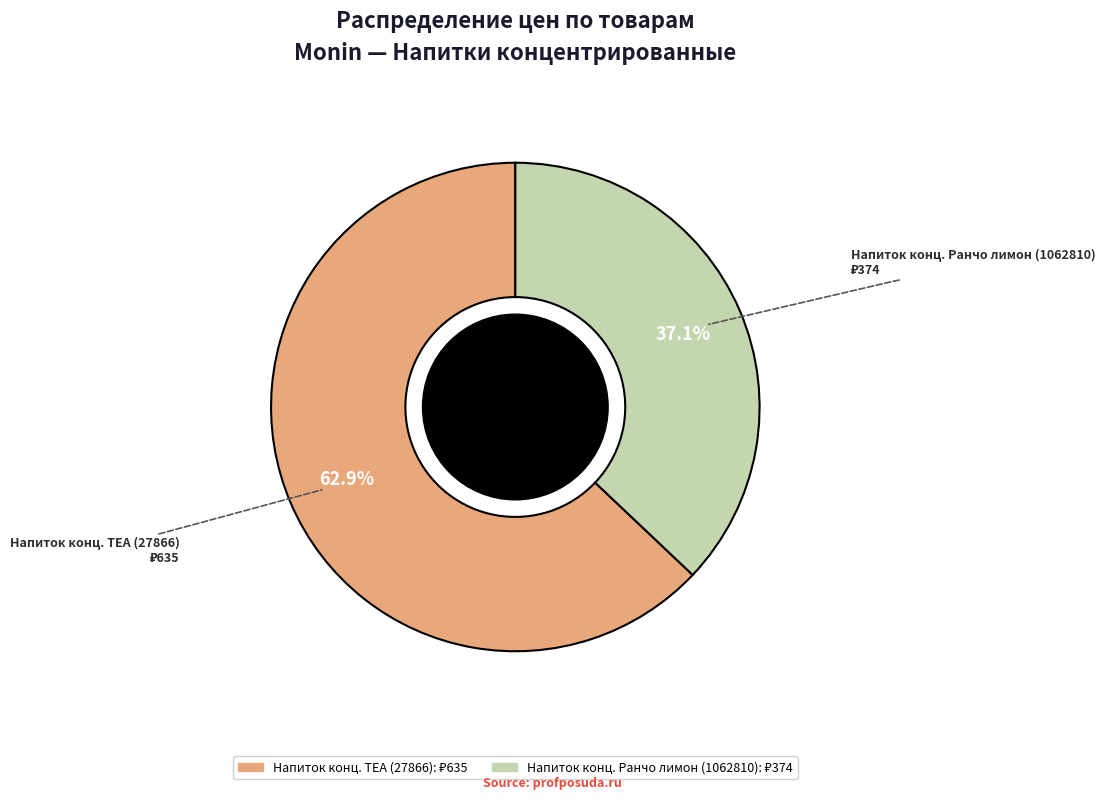

Is the sum of Напиток конц. Ранчо лимон (1062810) and Напиток конц. TEA (27866) greater than half?

Yes